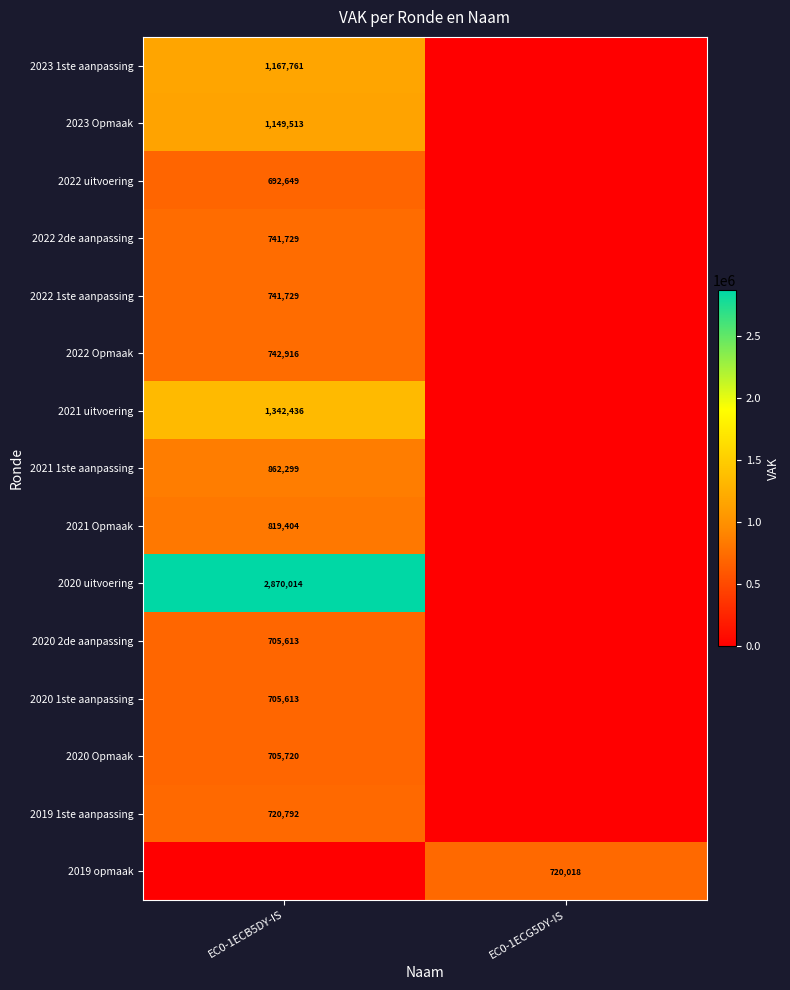

The 2022 2de aanpassing series shows 1005860 at EC0-1ECB5DY-IS. True or false?

False